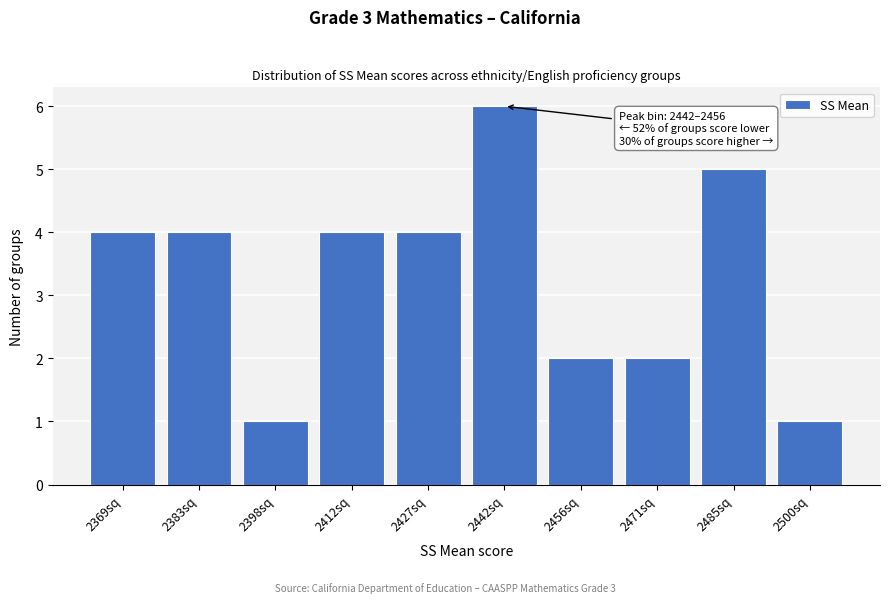

Reading left to right, extract all data points from this chart.

2369sq=4	2383sq=4	2398sq=1	2412sq=4	2427sq=4	2442sq=6	2456sq=2	2471sq=2	2485sq=5	2500sq=1